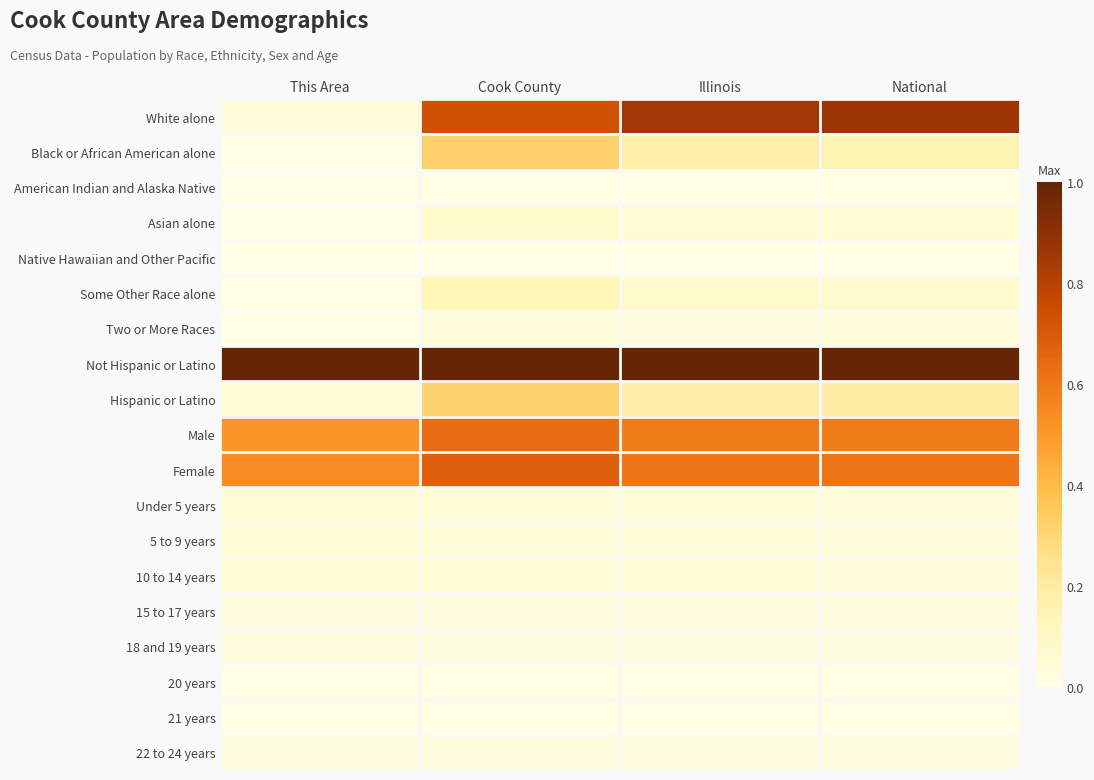

At how many categories does at least one series exceed 0?

4